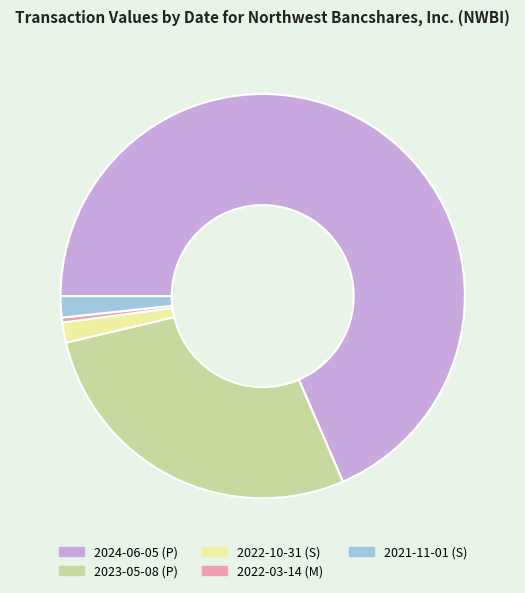

Which category has the biggest portion of the pie?

2024-06-05 (P)